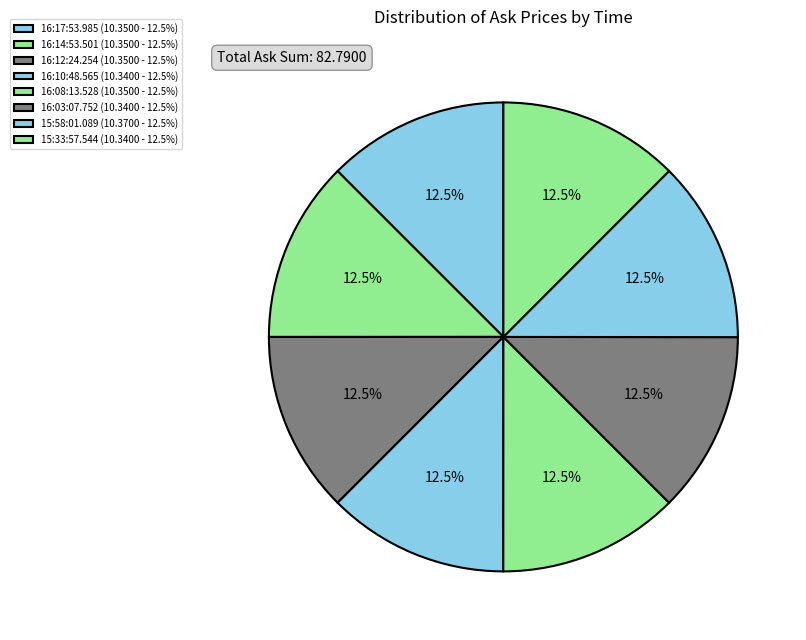

True or false: 15:33:57.544 accounts for 3% of the total.

False